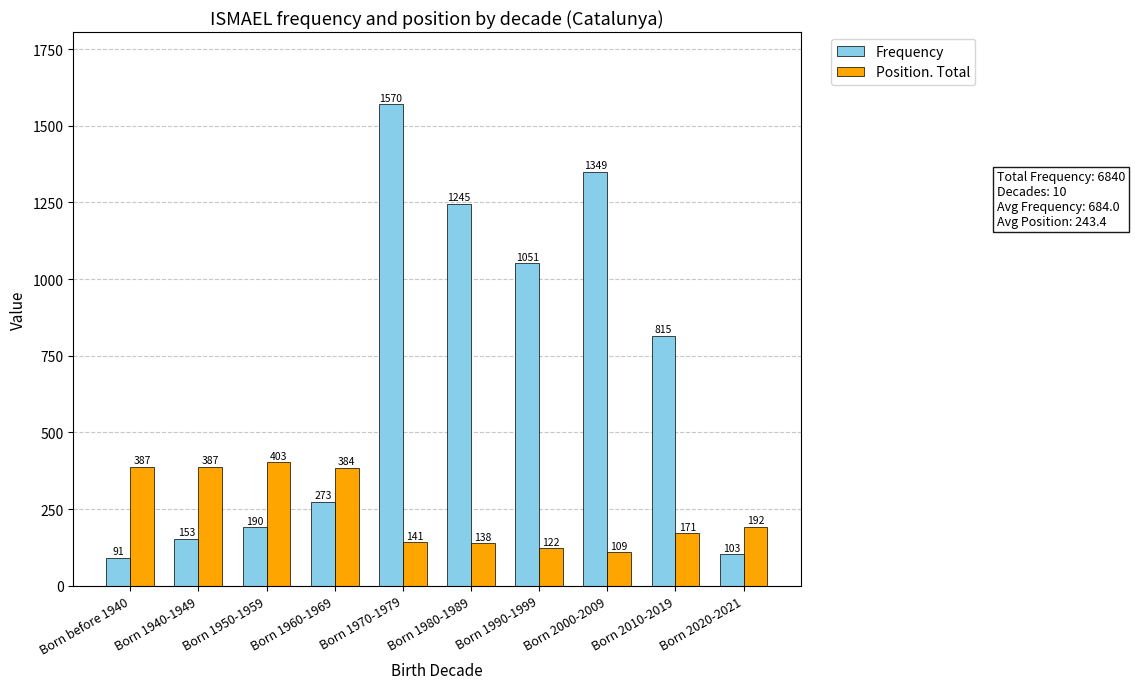

Does the chart contain stacked bars?

No